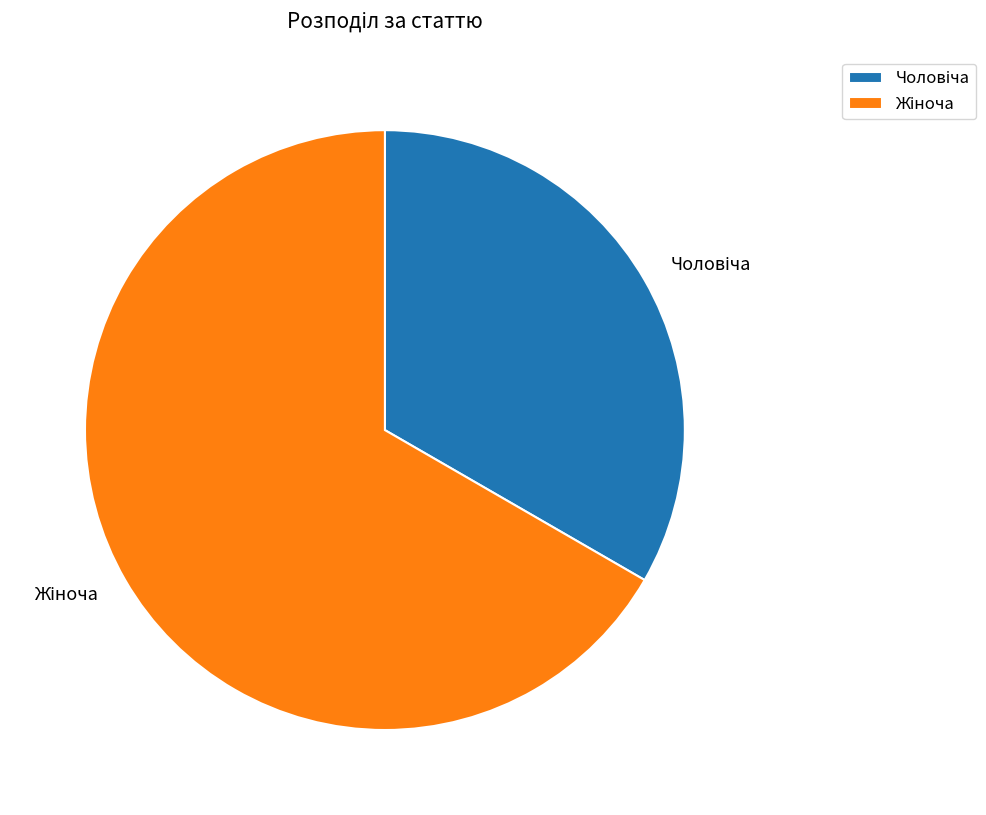

How many slices are in this pie chart?

2